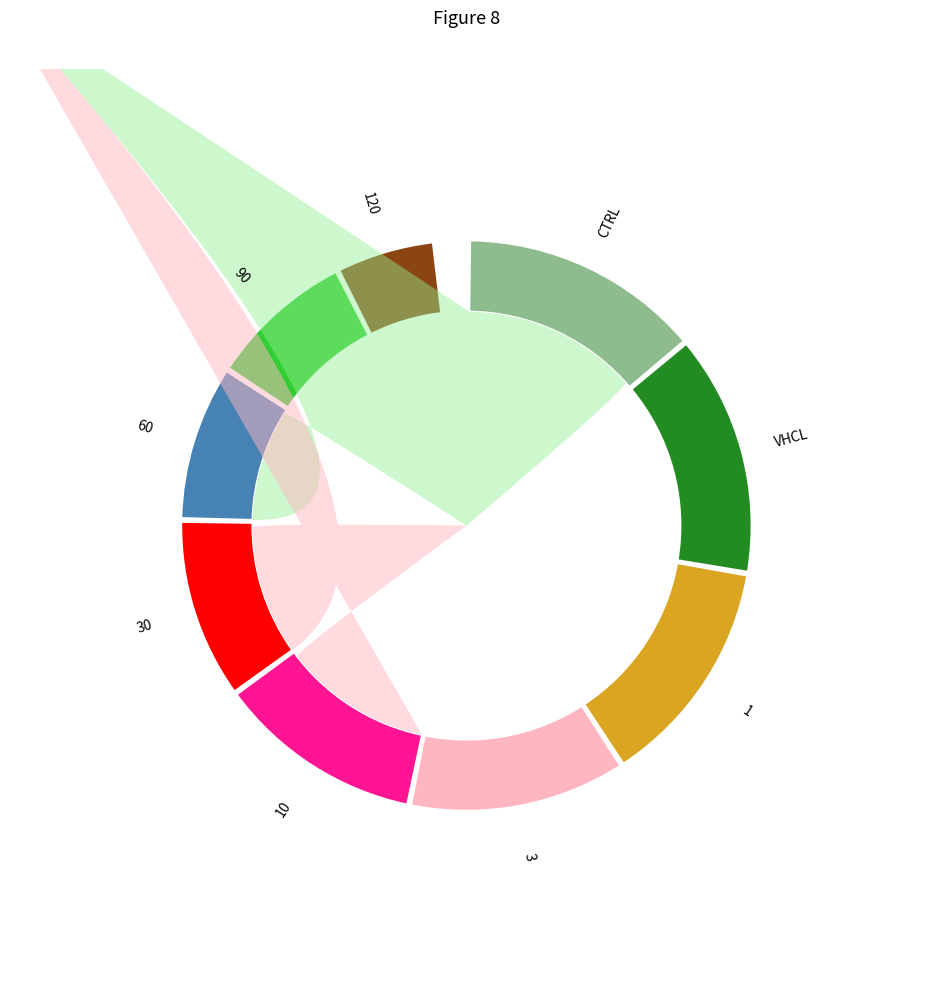

Does 60 represent more than half of the total?

No